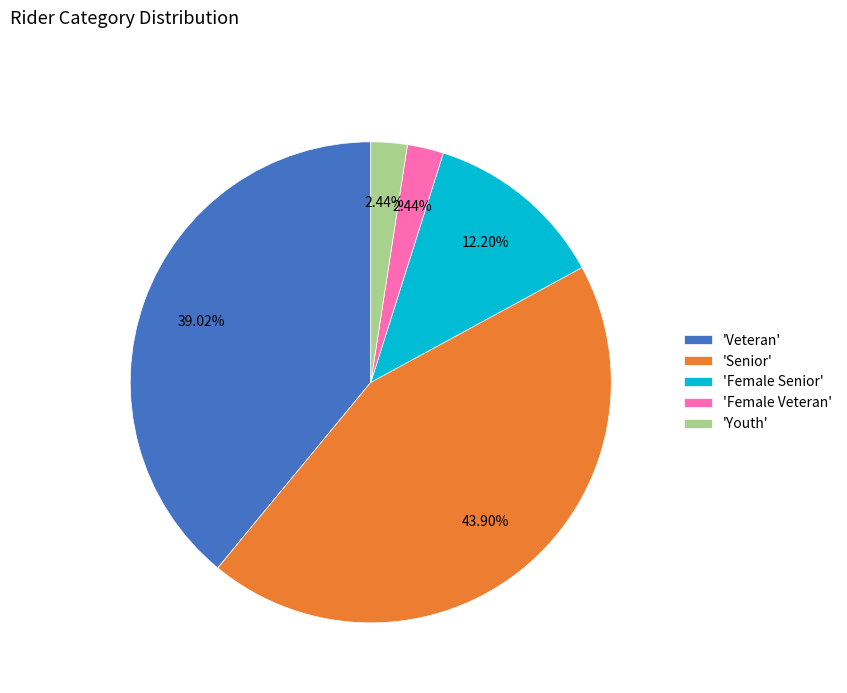

Approximately how many times larger is the value at 'Female Senior' compared to 'Senior'?

0.3